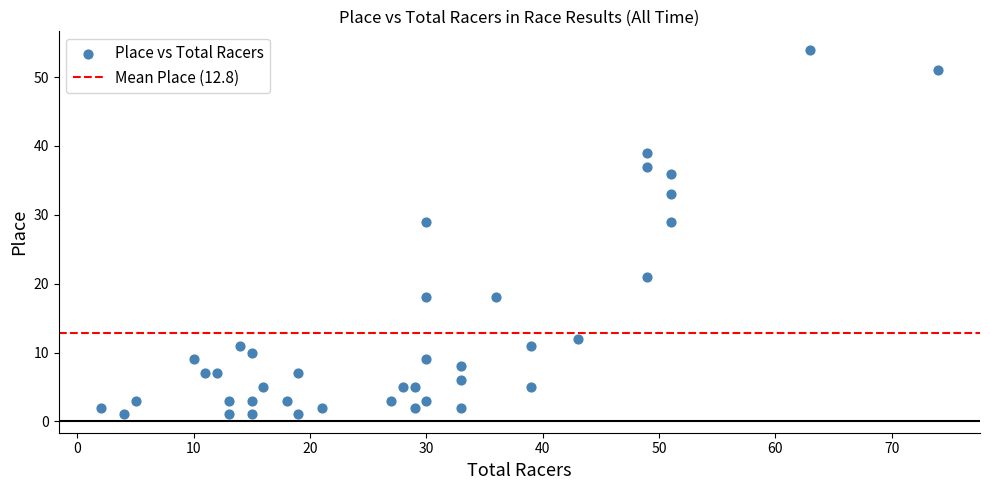

What is the range of Y values (max minus min)?

53